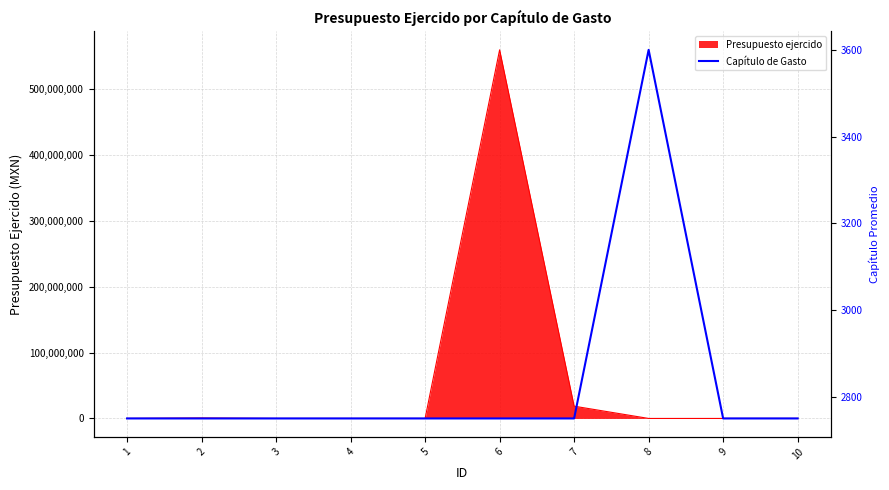

What is the highest value of the Presupuesto ejercido series?

560149114.1